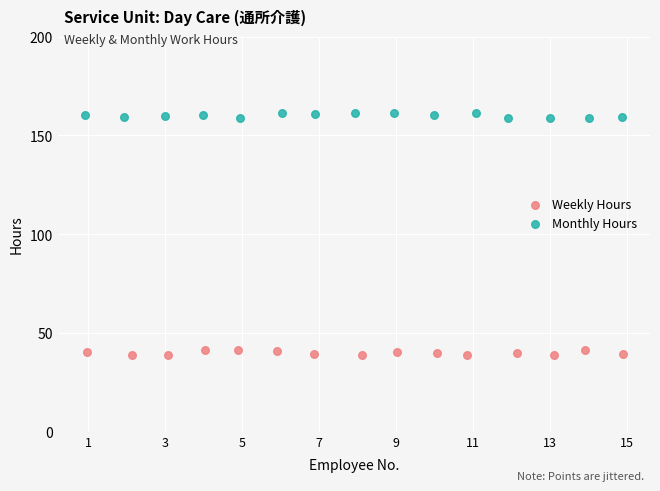

What are all the series names shown in the legend?

Weekly Hours, Monthly Hours